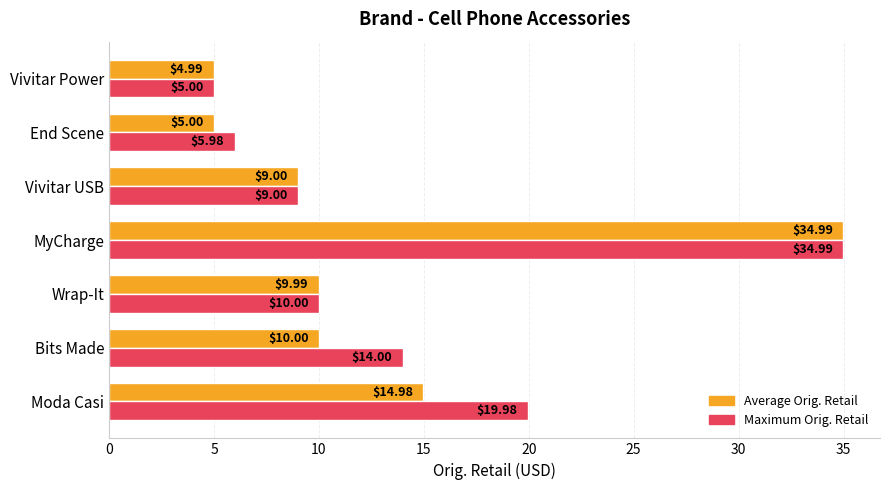

List the labels in order of Maximum Orig. Retail value, largest first.

MyCharge, Moda Casi, Bits Made, Wrap-It, Vivitar USB, End Scene, Vivitar Power